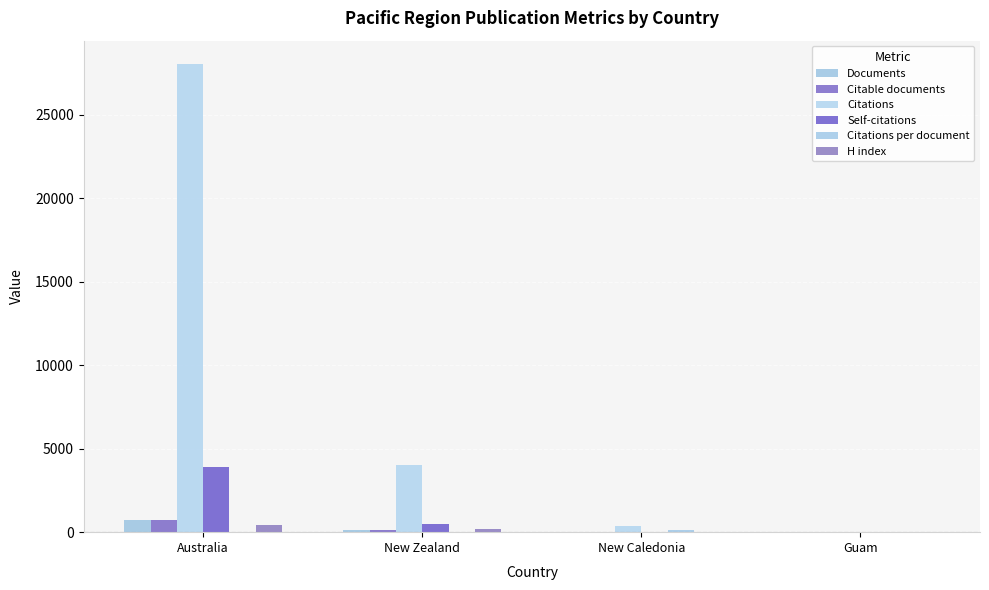

Rank the categories by Documents value from lowest to highest.

Guam, New Caledonia, New Zealand, Australia